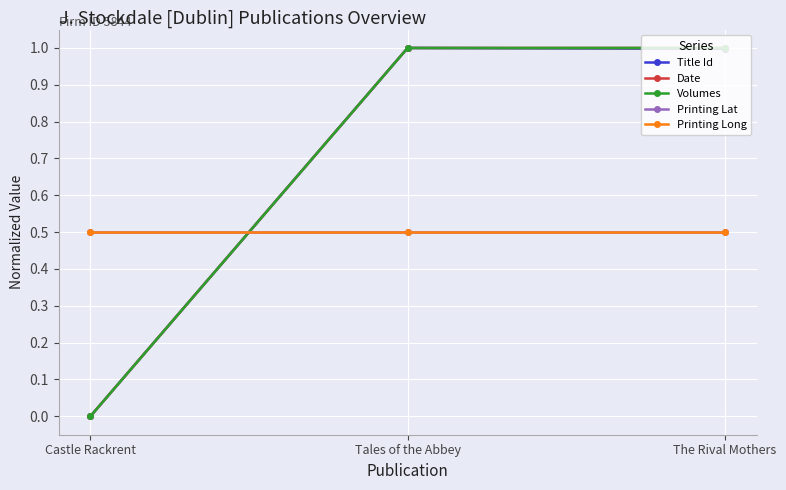

What is the sum of the Printing Lat values at Tales of the Abbey and The Rival Mothers?

1.0